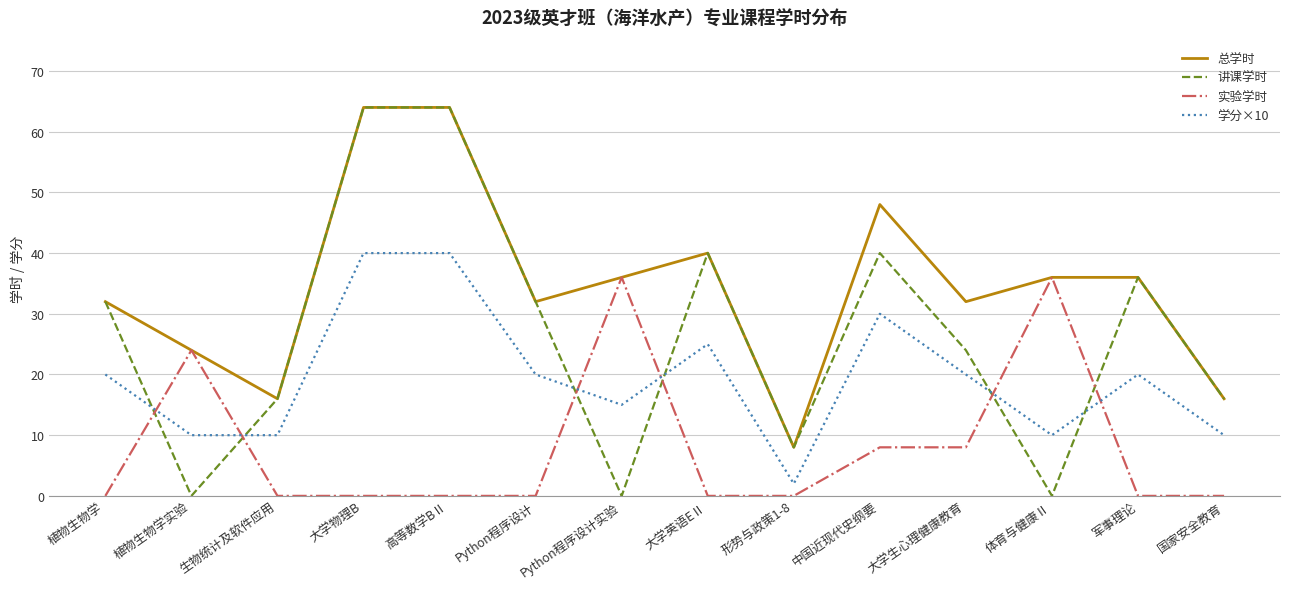

What is the difference between the second highest and second lowest values in the 总学时 series?

48